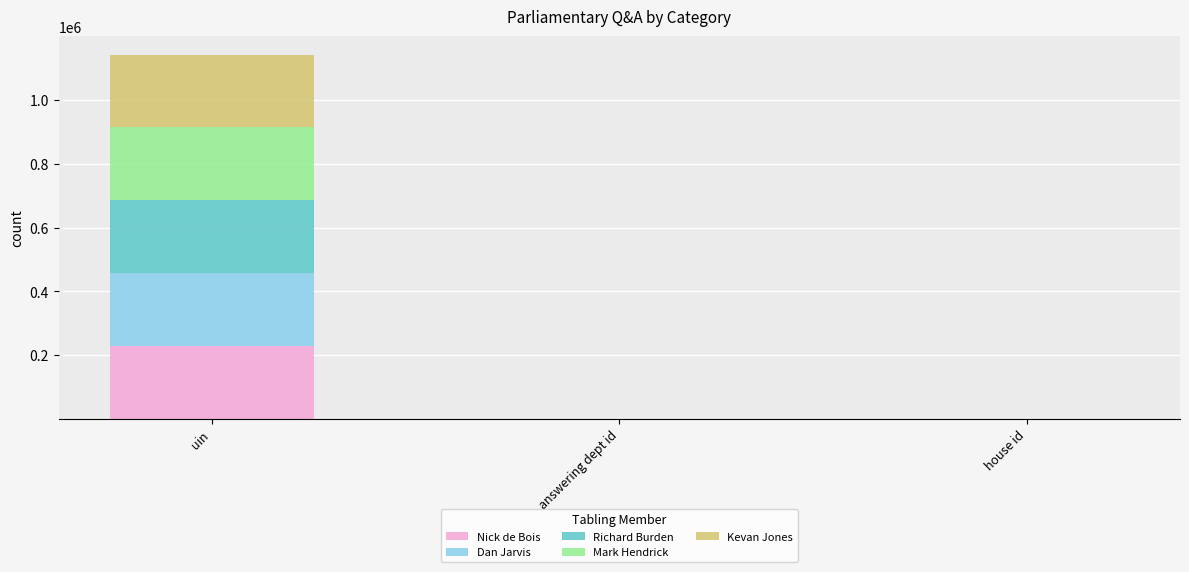

The value of Nick de Bois at uin is 317099. True or false?

False